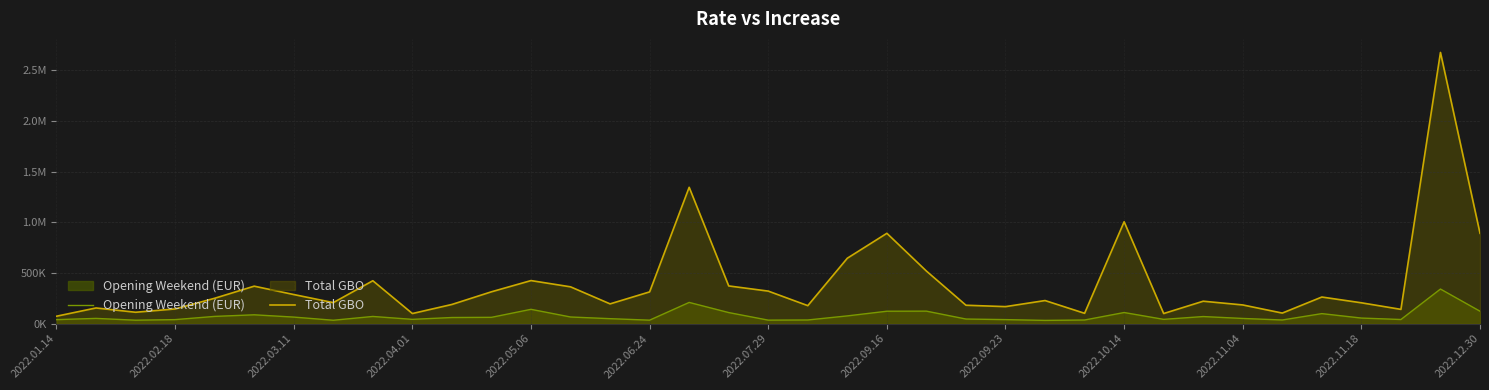

What is the difference between the maximum and minimum values in the Total GBO series?

2603648.5